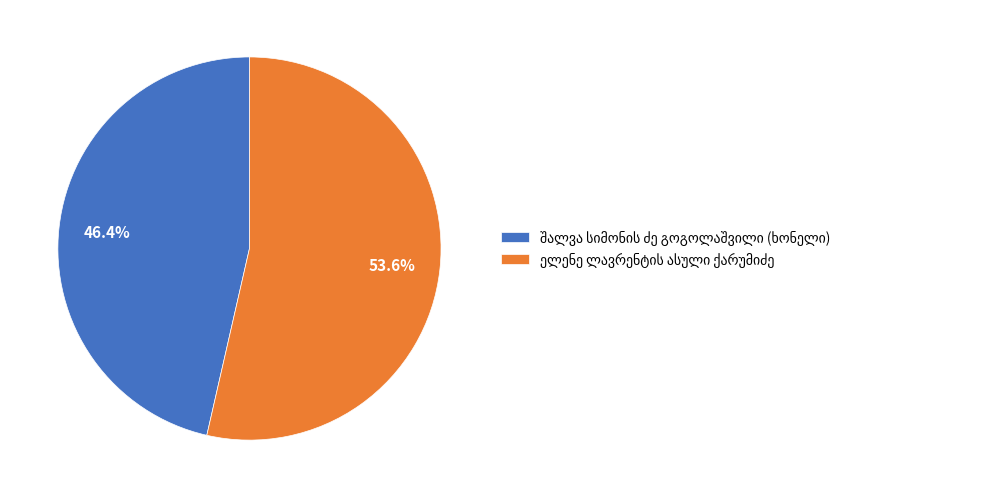

Is there a majority slice in this chart?

Yes